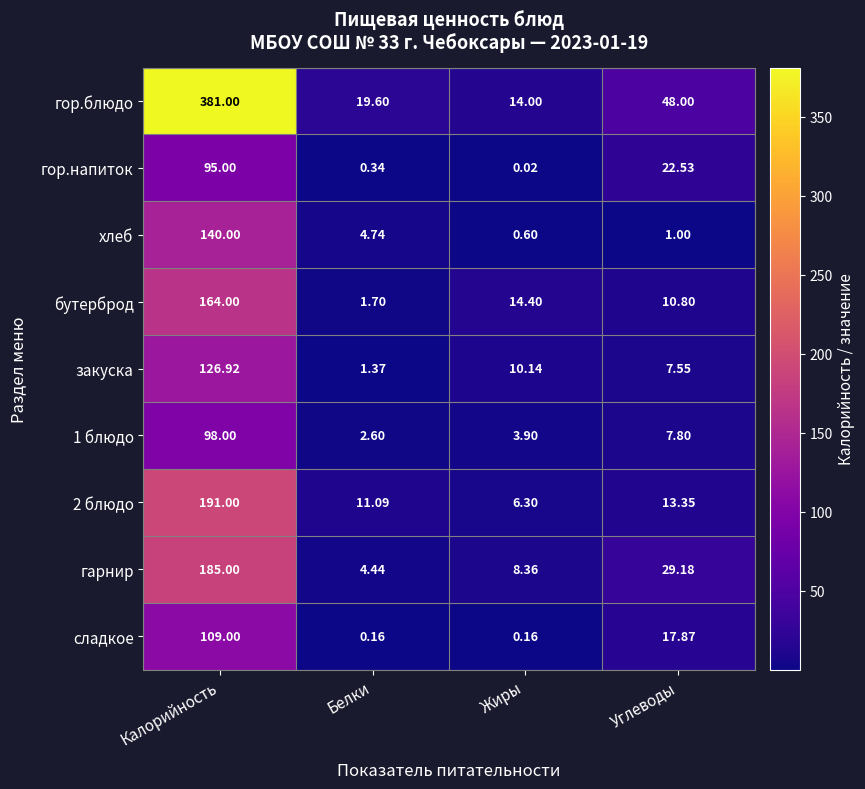

Which category has the highest value in the гор.блюдо series?

Калорийность